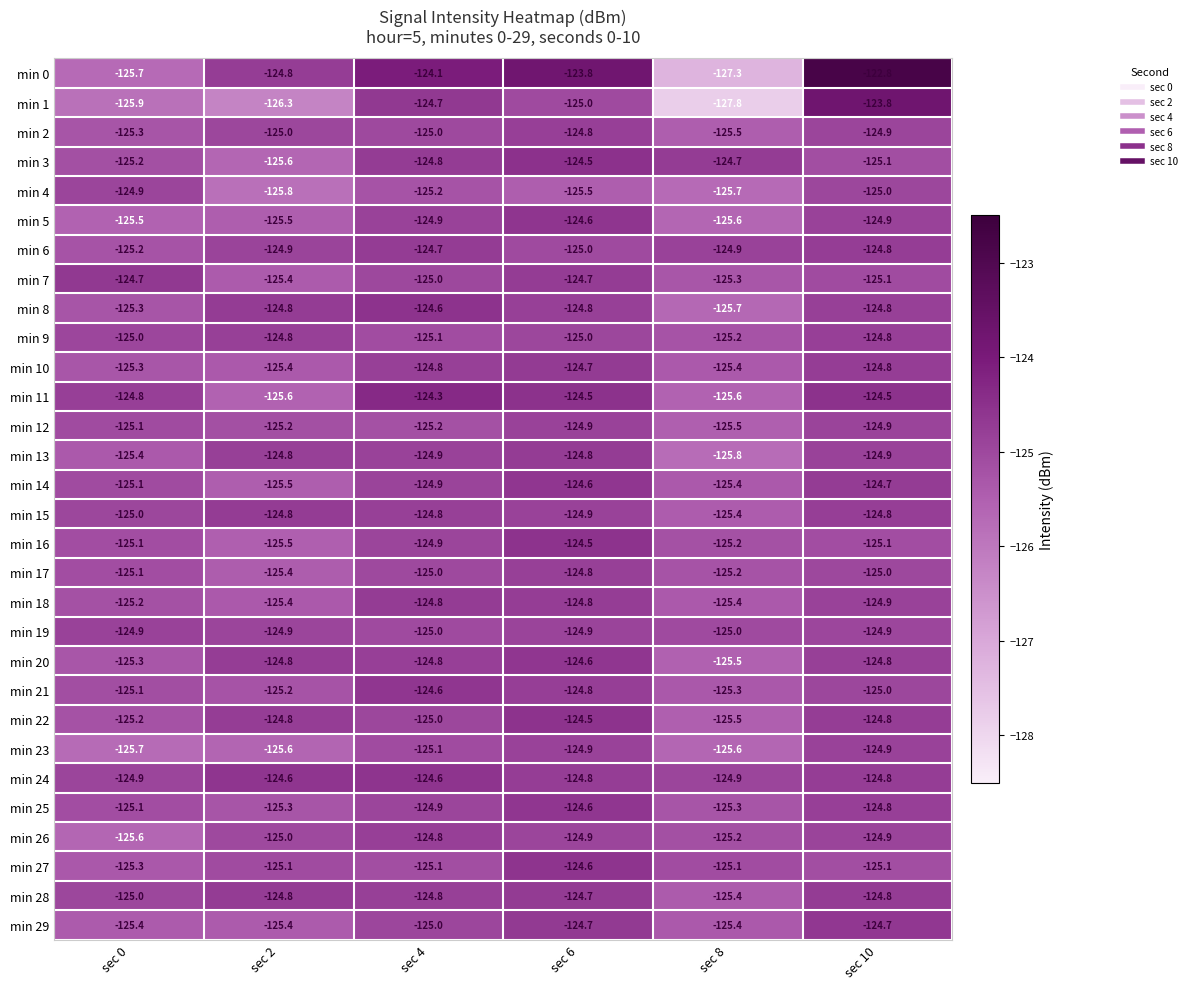

At how many categories does at least one series exceed -123?

1